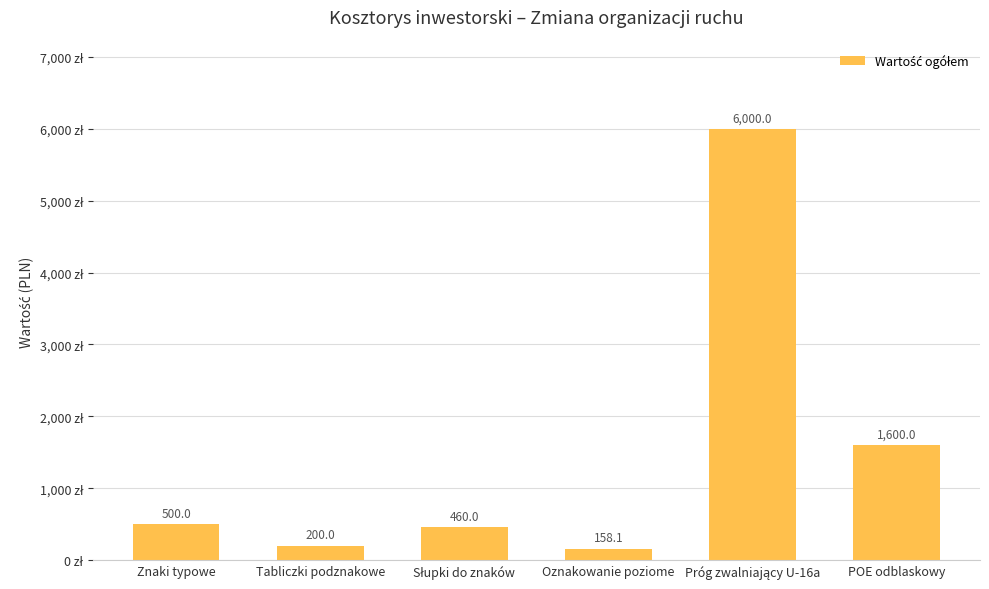

Reading right to left, transcribe all the data shown in this chart.

1600.0	6000.0	158.1	460.0	200.0	500.0